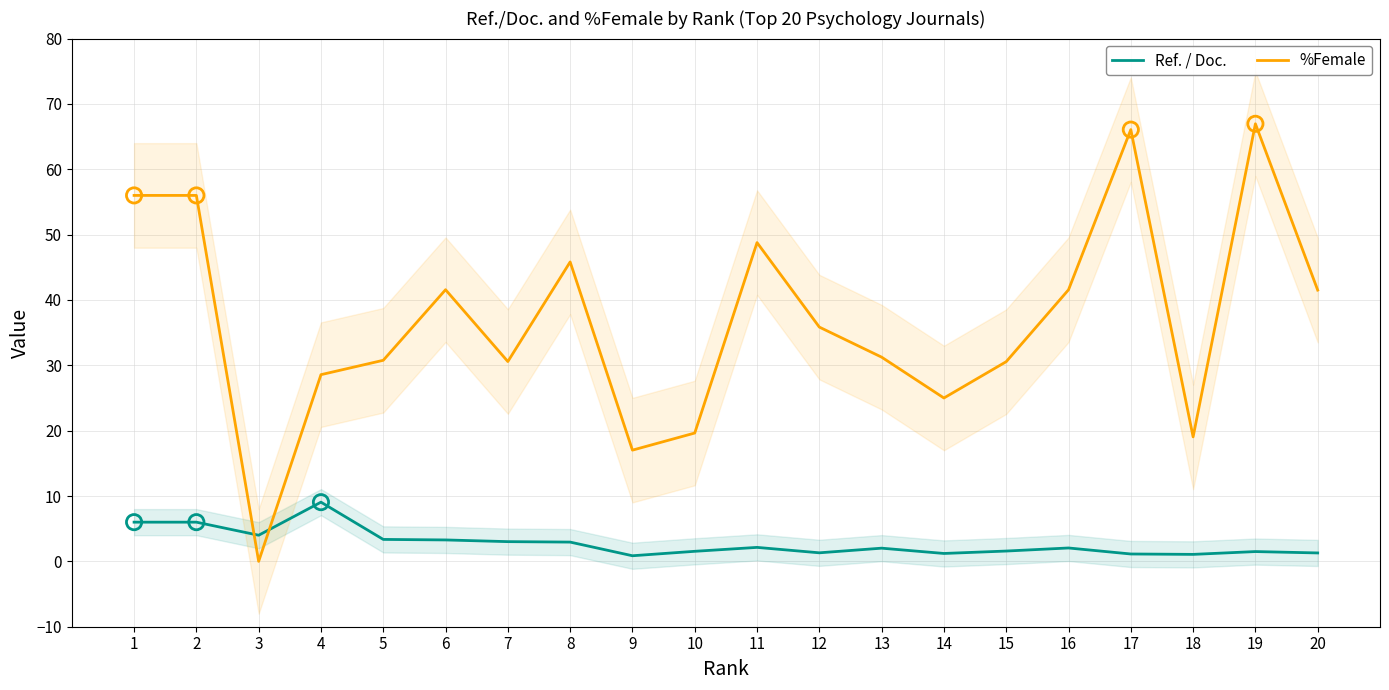

Which series has the largest total across all categories?

%Female